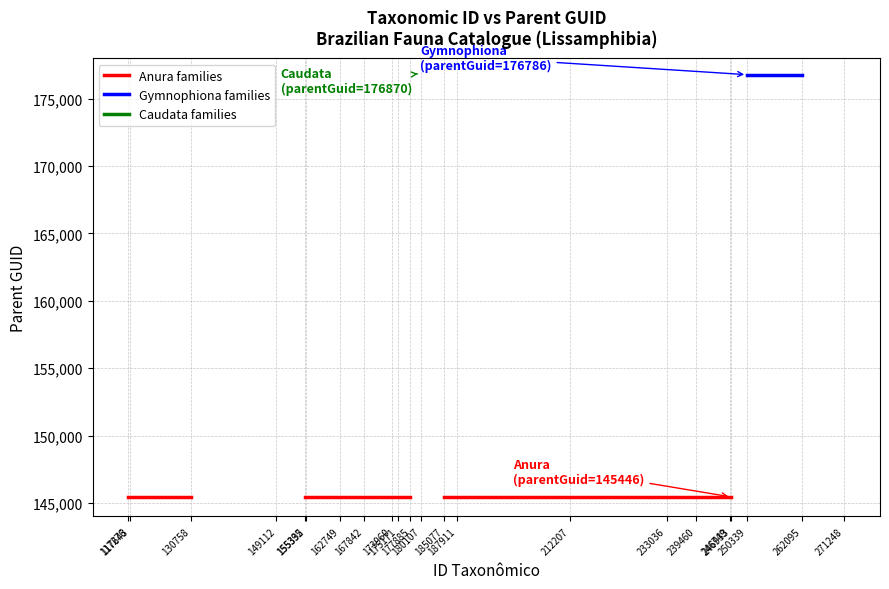

How many positive values does the Caudata families series have?

1